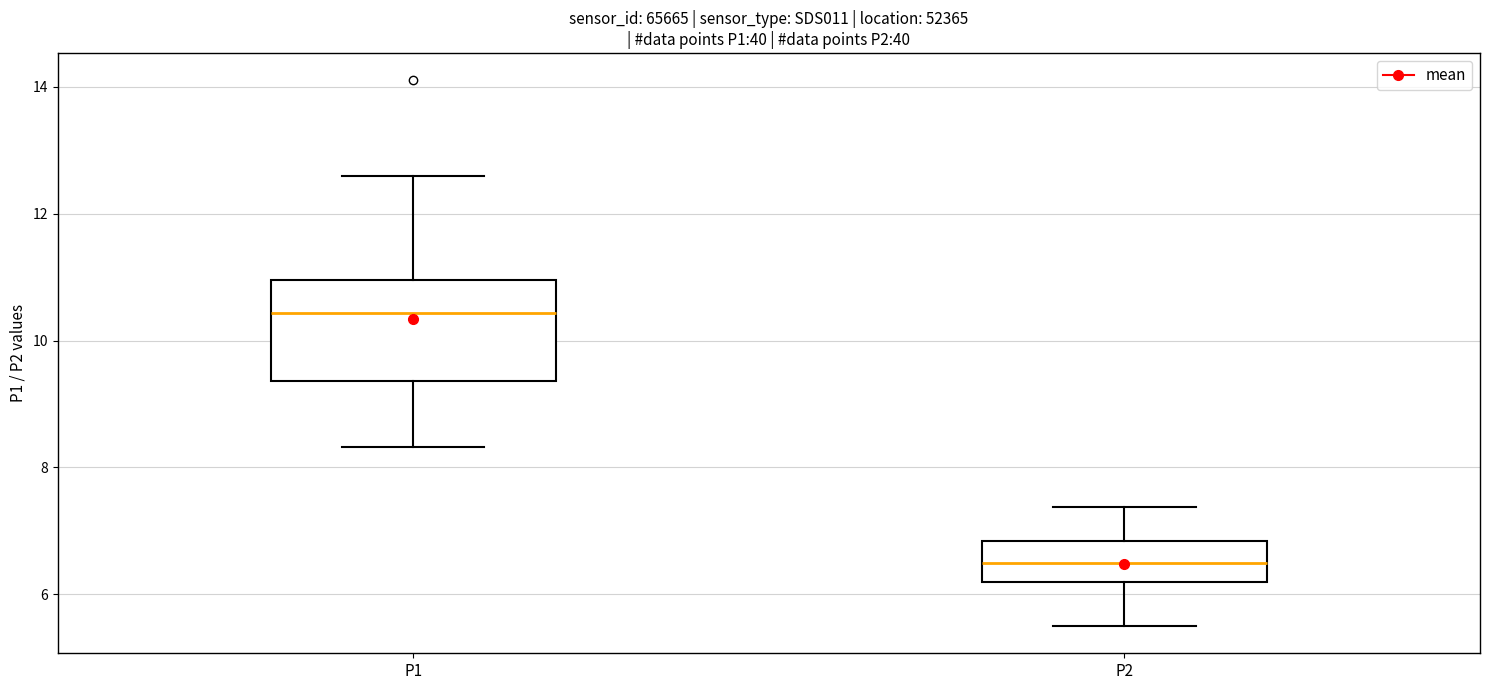

Which box has the lowest median line?

P2